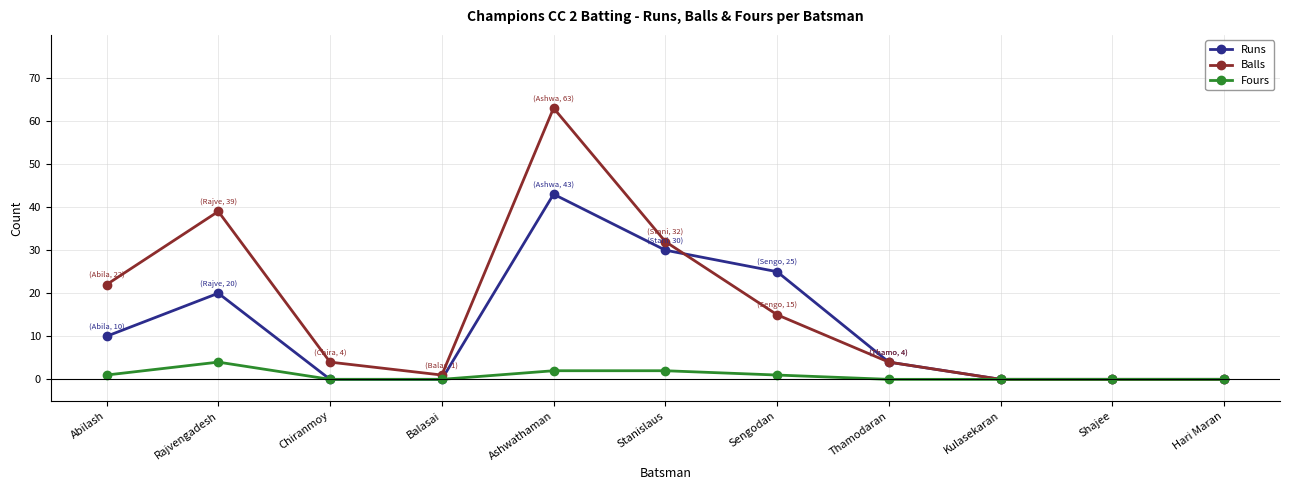

At which label does Runs reach its peak?

Ashwathaman